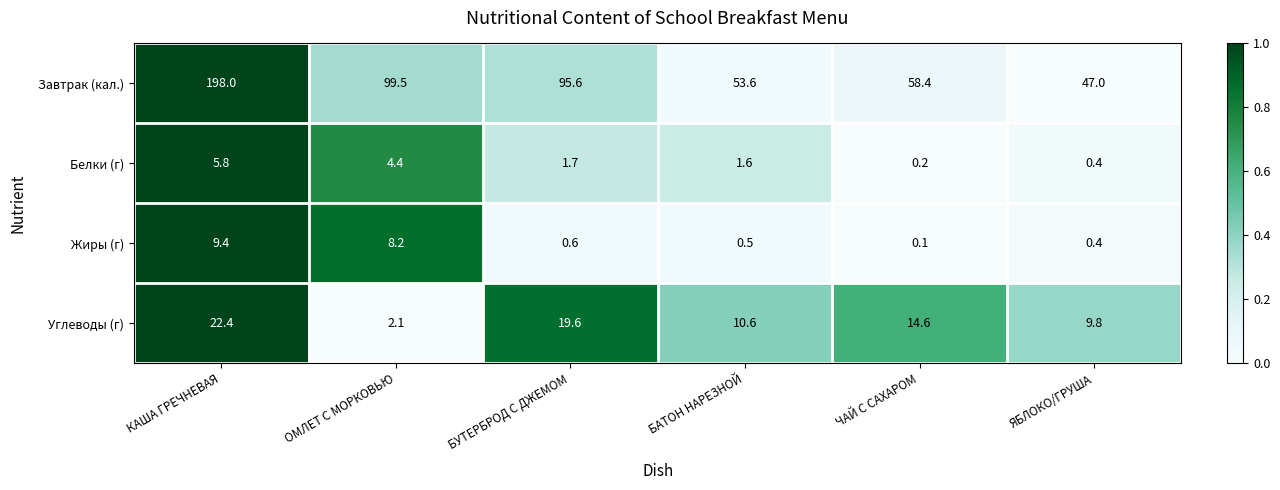

Is it true that Углеводы (г) equals 29.0 at БУТЕРБРОД С ДЖЕМОМ?

False